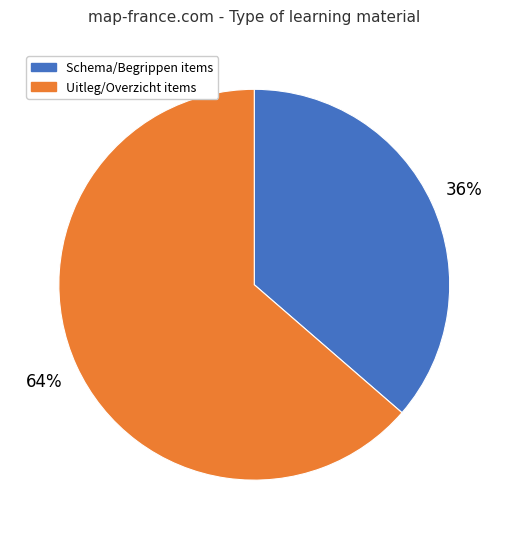

To the nearest percent, what is the average slice percentage?

50%